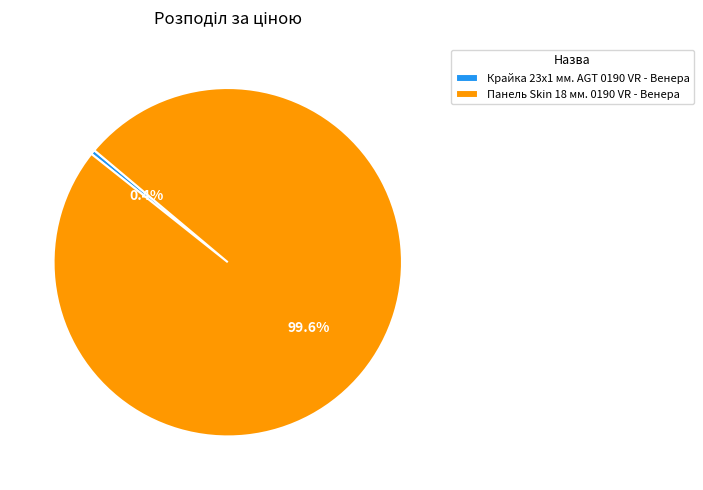

Rank the categories by value from lowest to highest.

Крайка 23x1 мм. AGT 0190 VR - Венера, Панель Skin 18 мм. 0190 VR - Венера